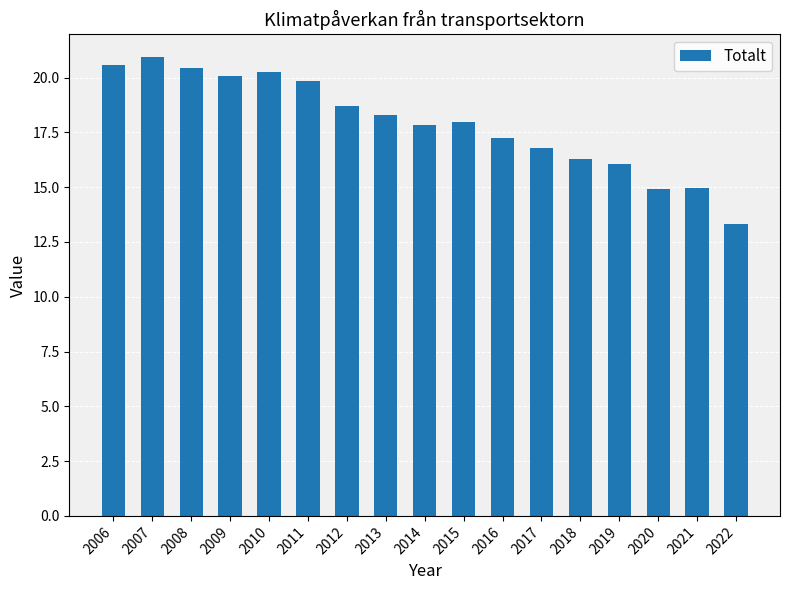

What is the approximate value at 2012?

18.7